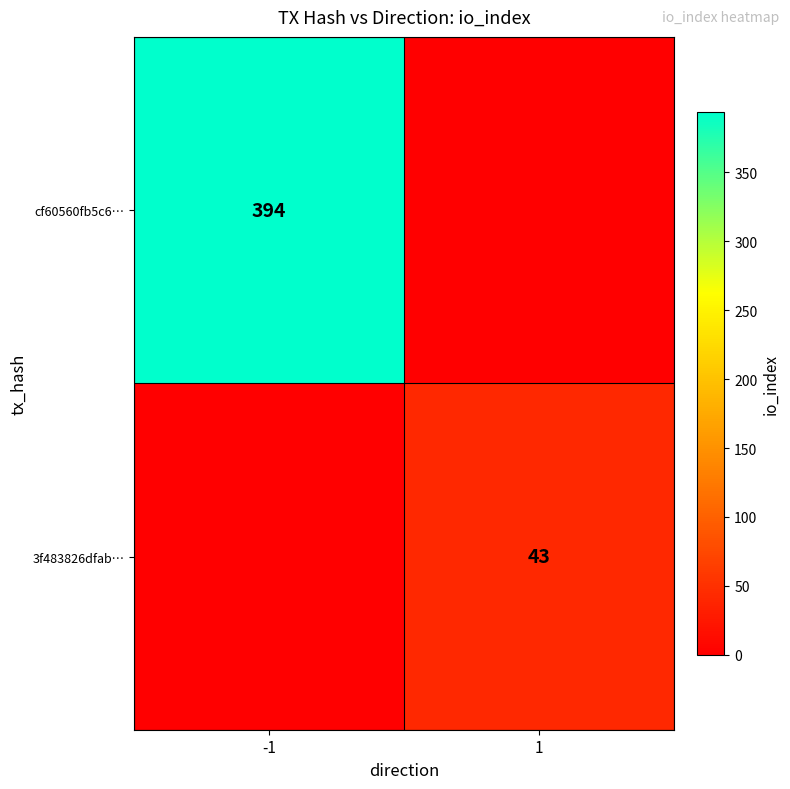

The value of 3f483826dfab… at 1 is 60. True or false?

False